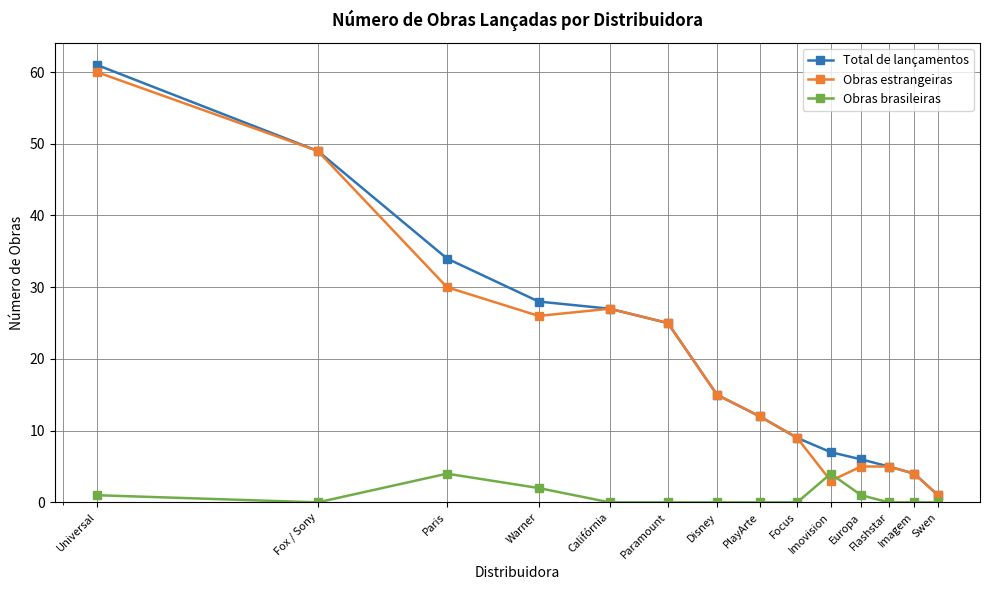

Which series has the widest spread of values?

Total de lançamentos